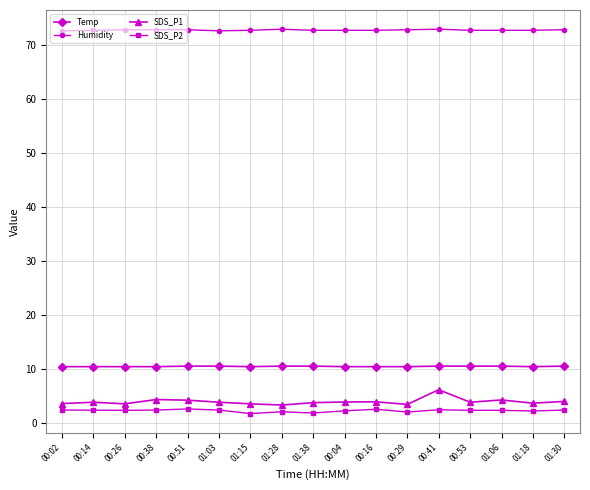

What is the label of the 3rd point from the left?

00:26